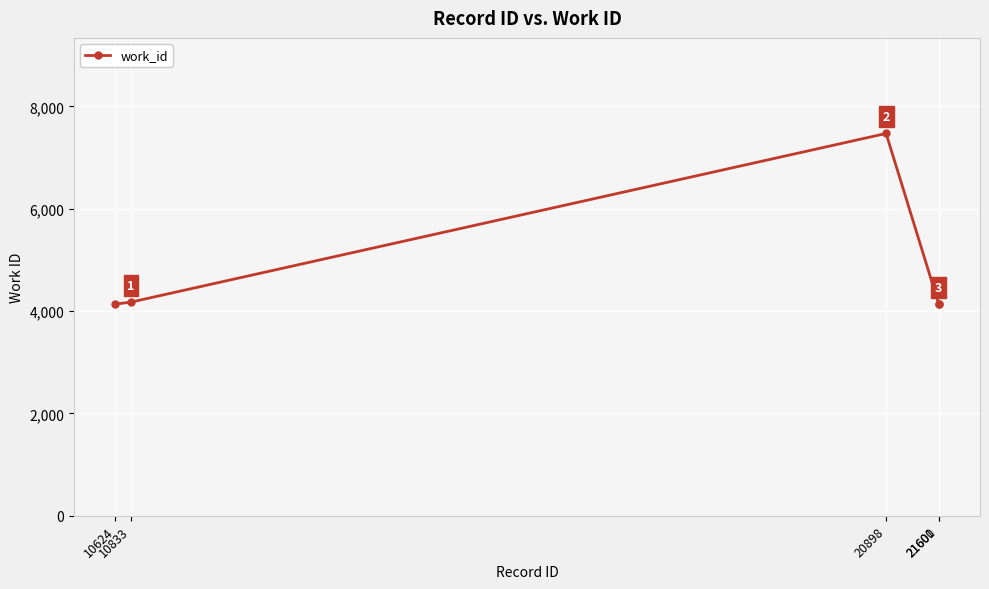

Reading right to left, what are all the values shown in this chart?

21601=4136	21600=4136	20898=7470	10833=4175	10624=4136